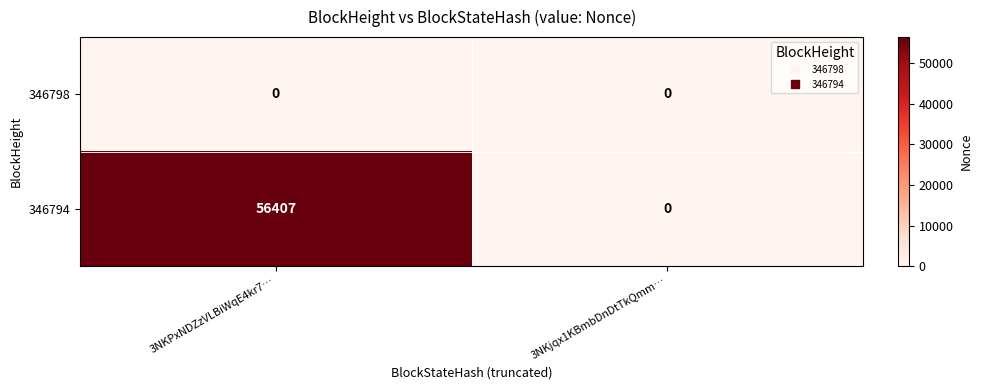

What is the sum of all 346794 values?

56407